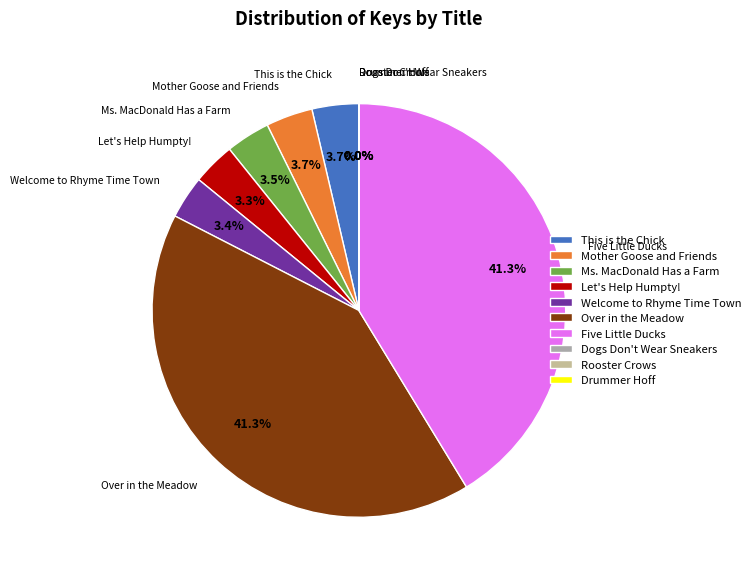

Combined, what portion of the pie is Over in the Meadow and Ms. MacDonald Has a Farm?

44.7%